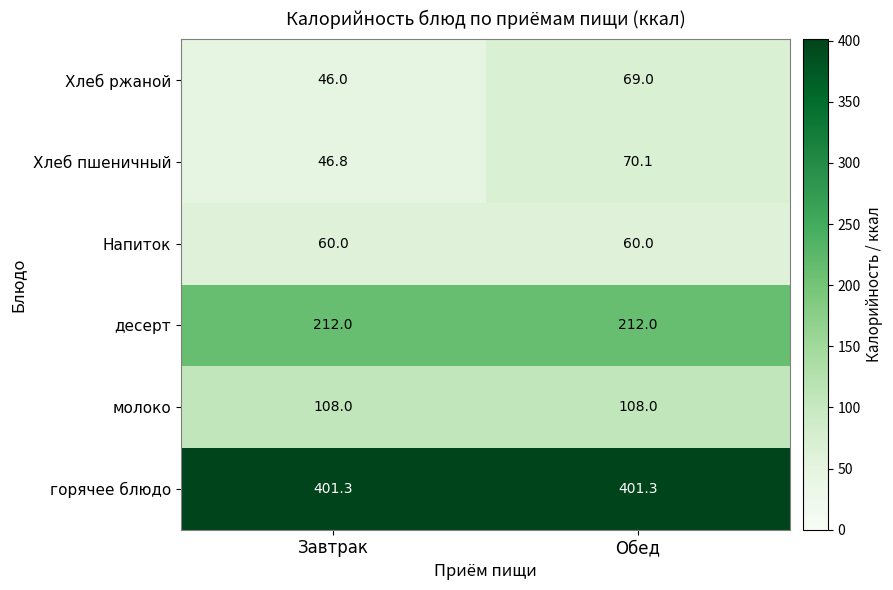

Between Завтрак and Обед, which series saw the biggest shift?

Хлеб пшеничный